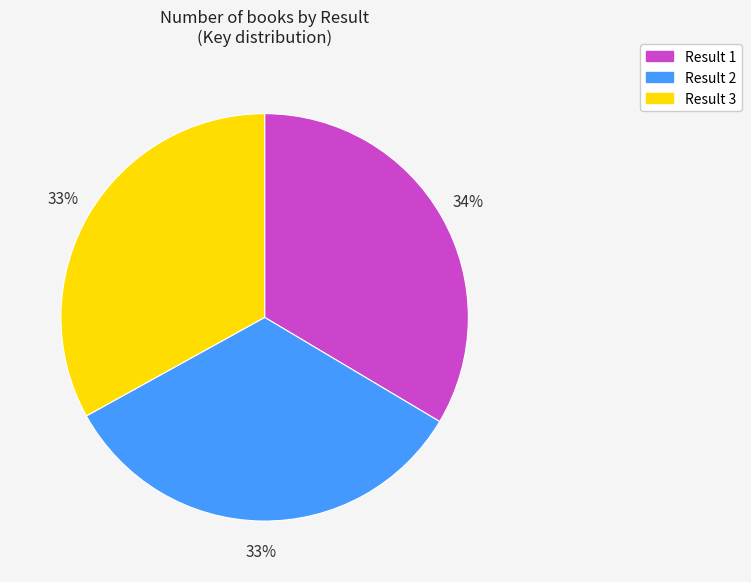

What percentage is the Result 2 slice, to the nearest percent?

33%